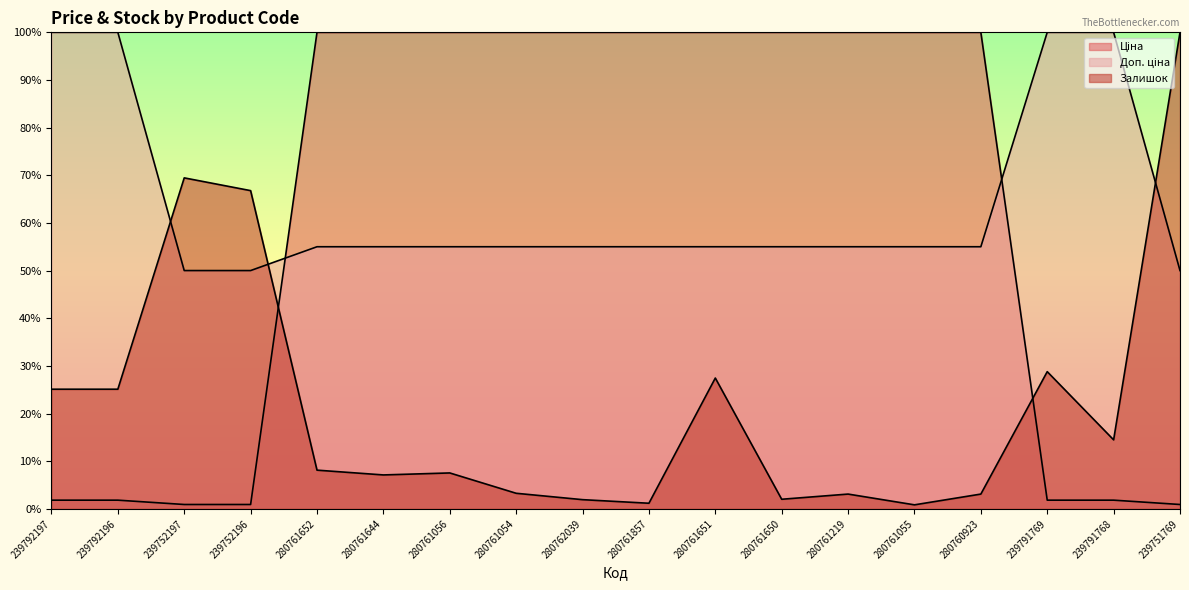

Between 239752196 and 280760923, which is larger?

280760923